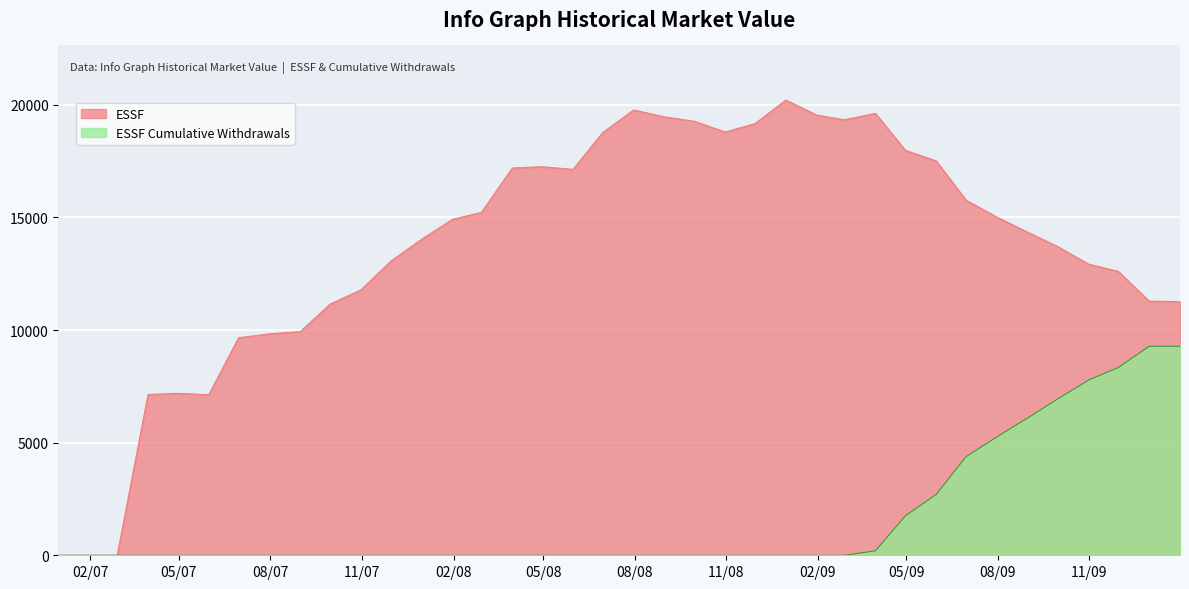

The value of ESSF Cumulative Withdrawals at 2007-09-30 is 0.0. True or false?

True